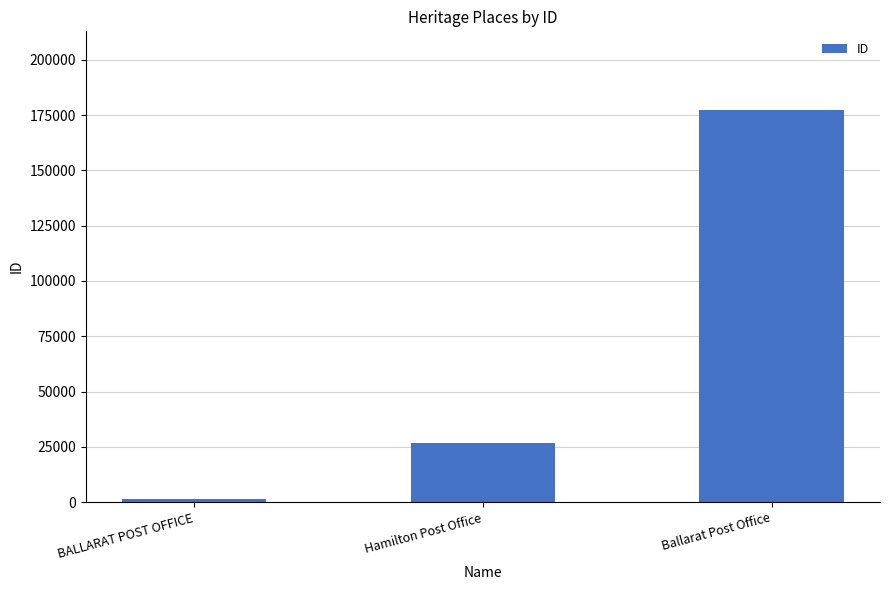

What is the sum of all values?

205319